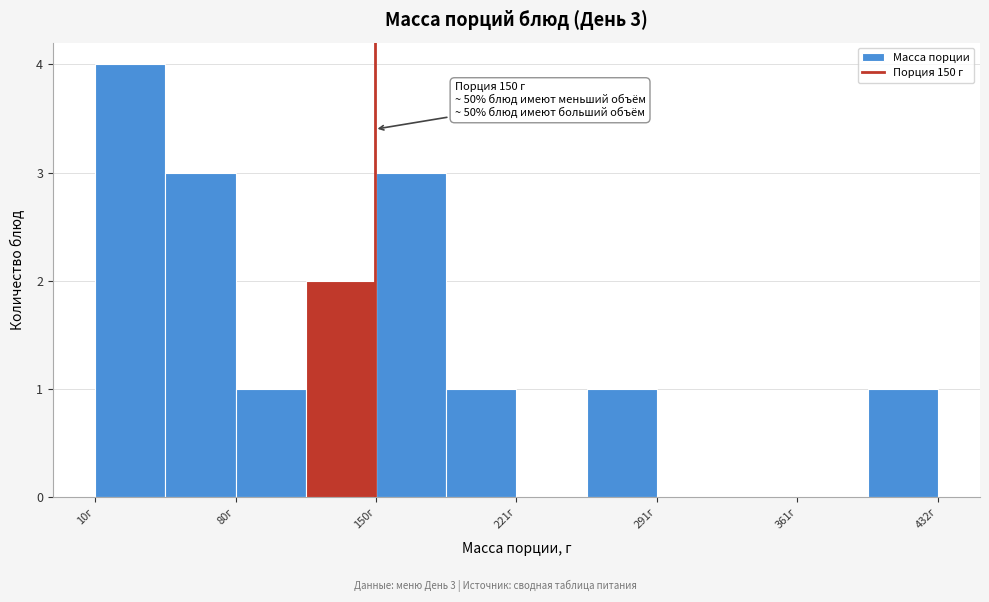

Around what value on the x-axis is the tallest bar? Give the approximate position of its centre, as read against the axis.

30